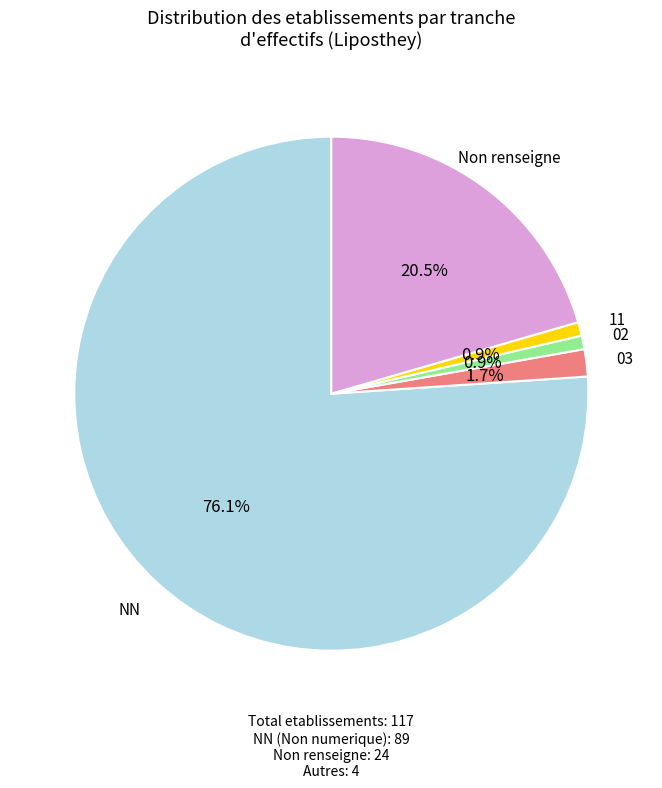

To the nearest percent, what percentage of the pie is 03?

2%